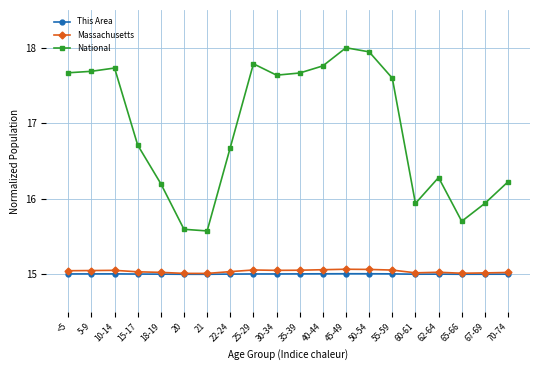

True or false: This Area and National intersect in this chart.

False